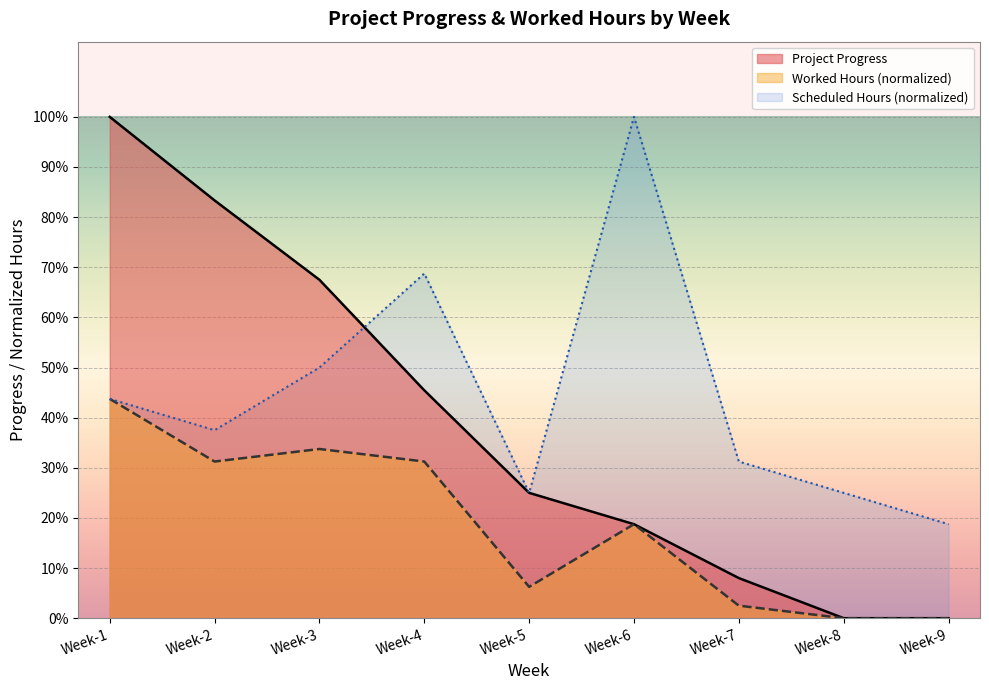

Is it true that Project Progress equals 0.8 at Week-2?

True